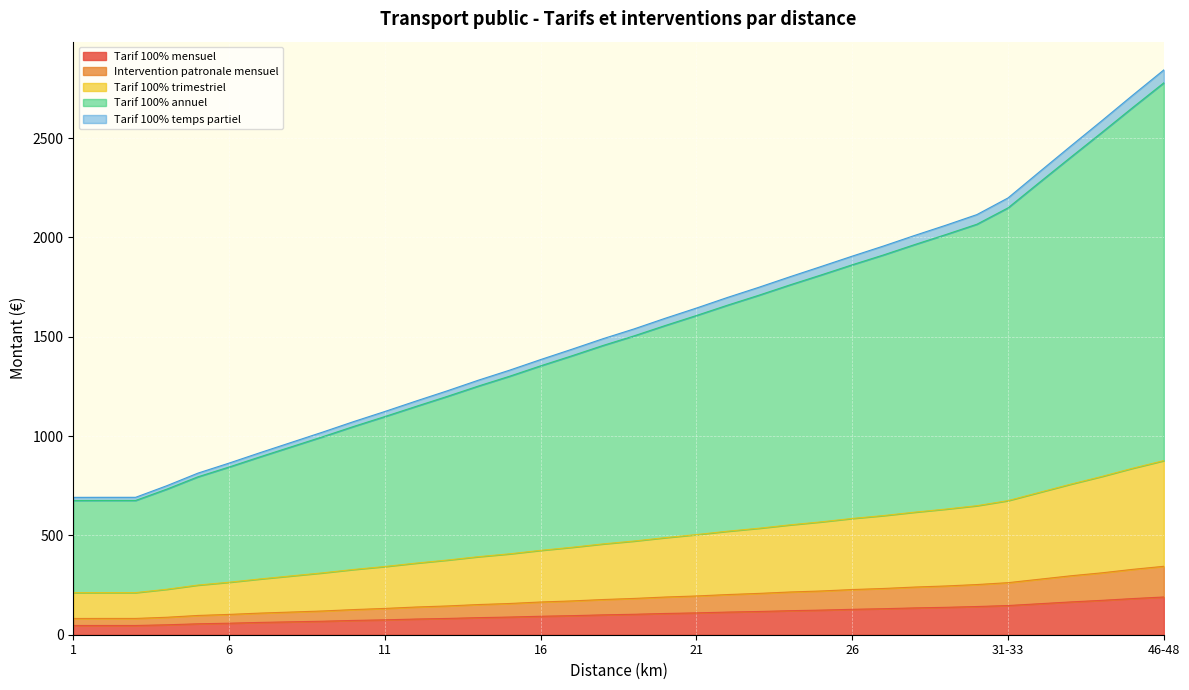

How many data points in Tarif 100% mensuel are less than 103?

18